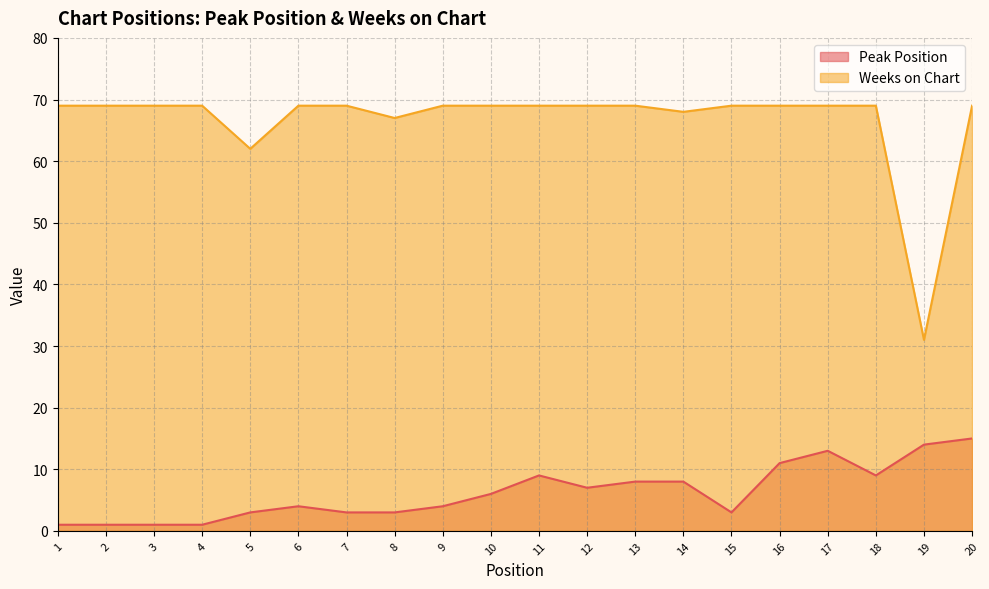

Where is Weeks on Chart nearest to the value 50?

5